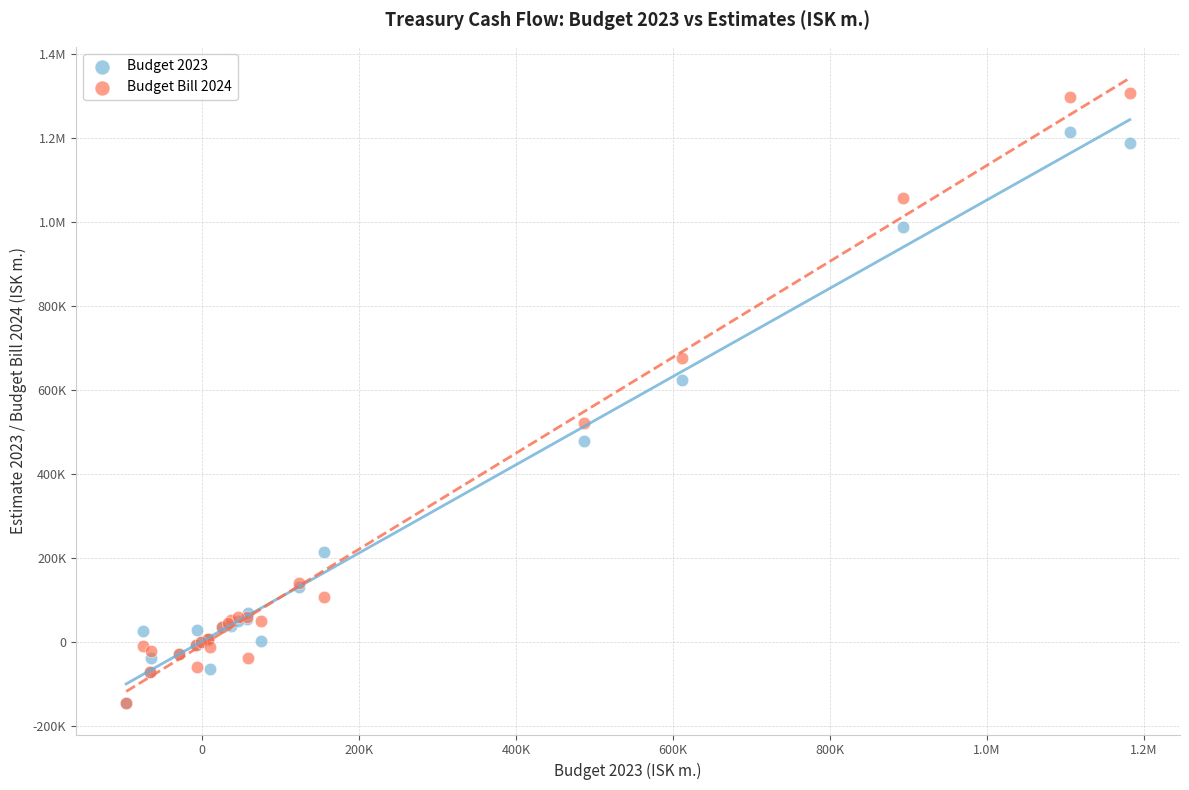

What are all the series names shown in the legend?

Budget 2023, Budget Bill 2024